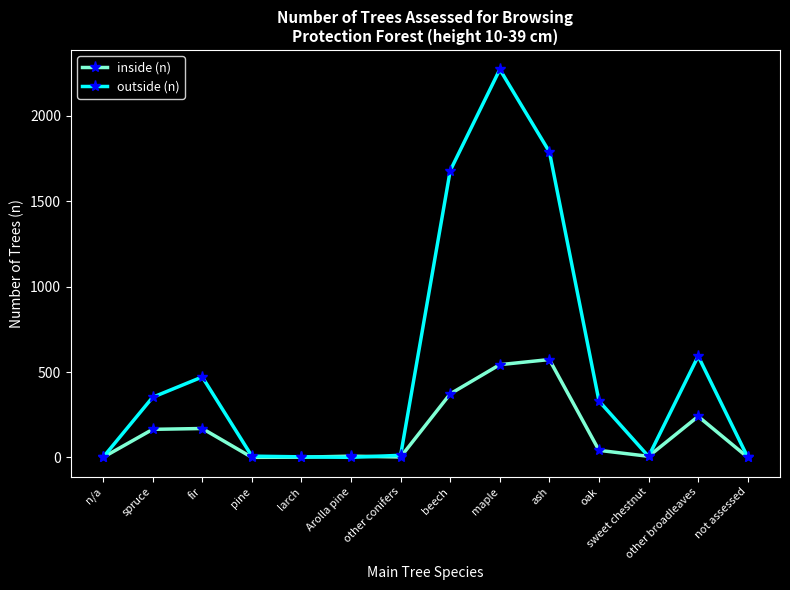

What is the difference between the outside (n) values at other broadleaves and Arolla pine?

593